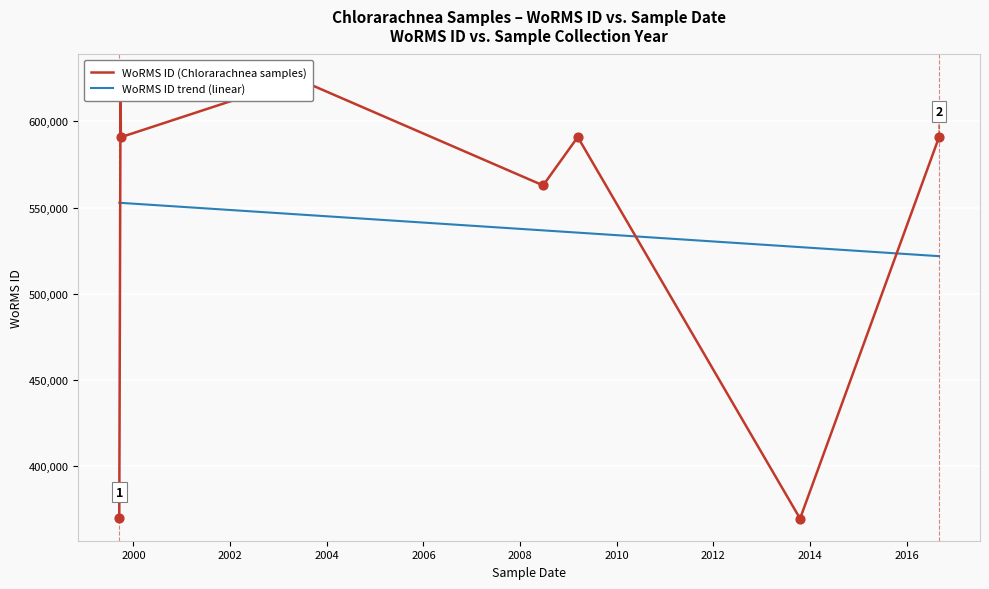

What is the lowest value of the WoRMS ID trend (linear) series?

521784.5